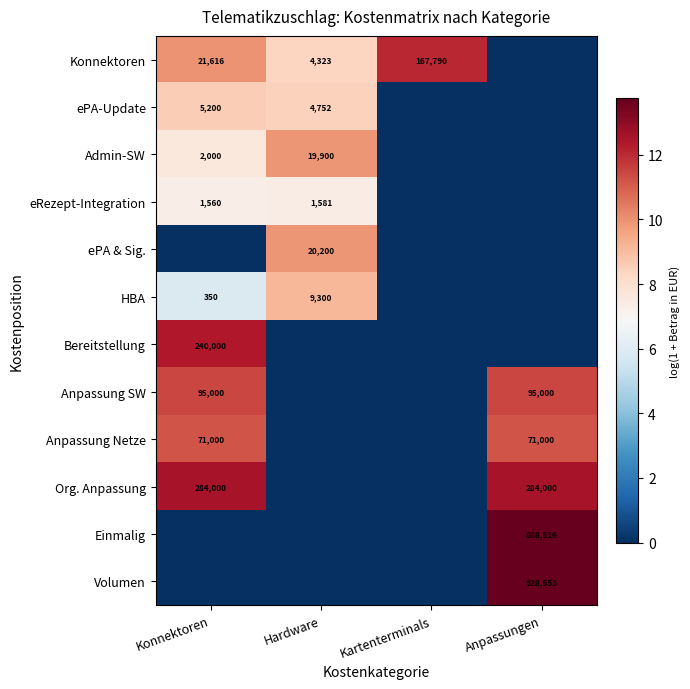

Is it true that Einmalig equals 1213213 at Anpassungen?

False